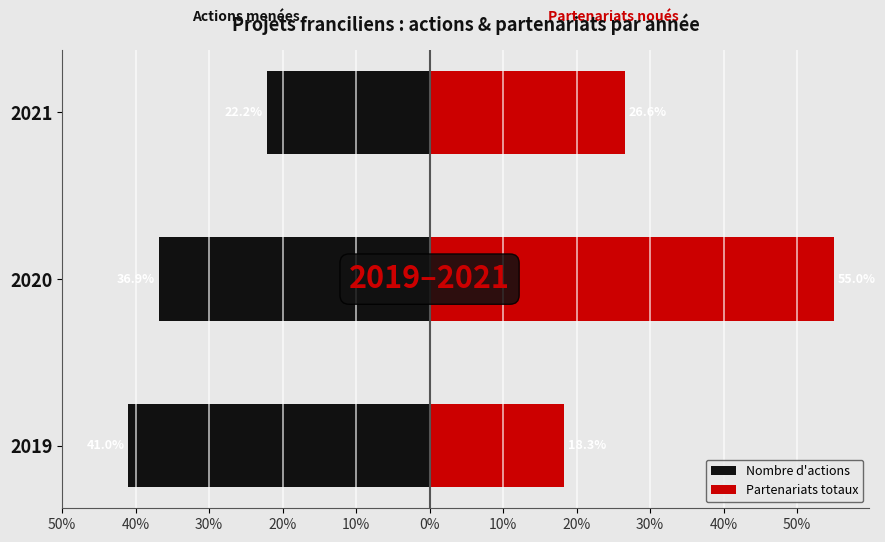

List the series in order of their overall mean, lowest first.

Nombre d'actions, Partenariats totaux